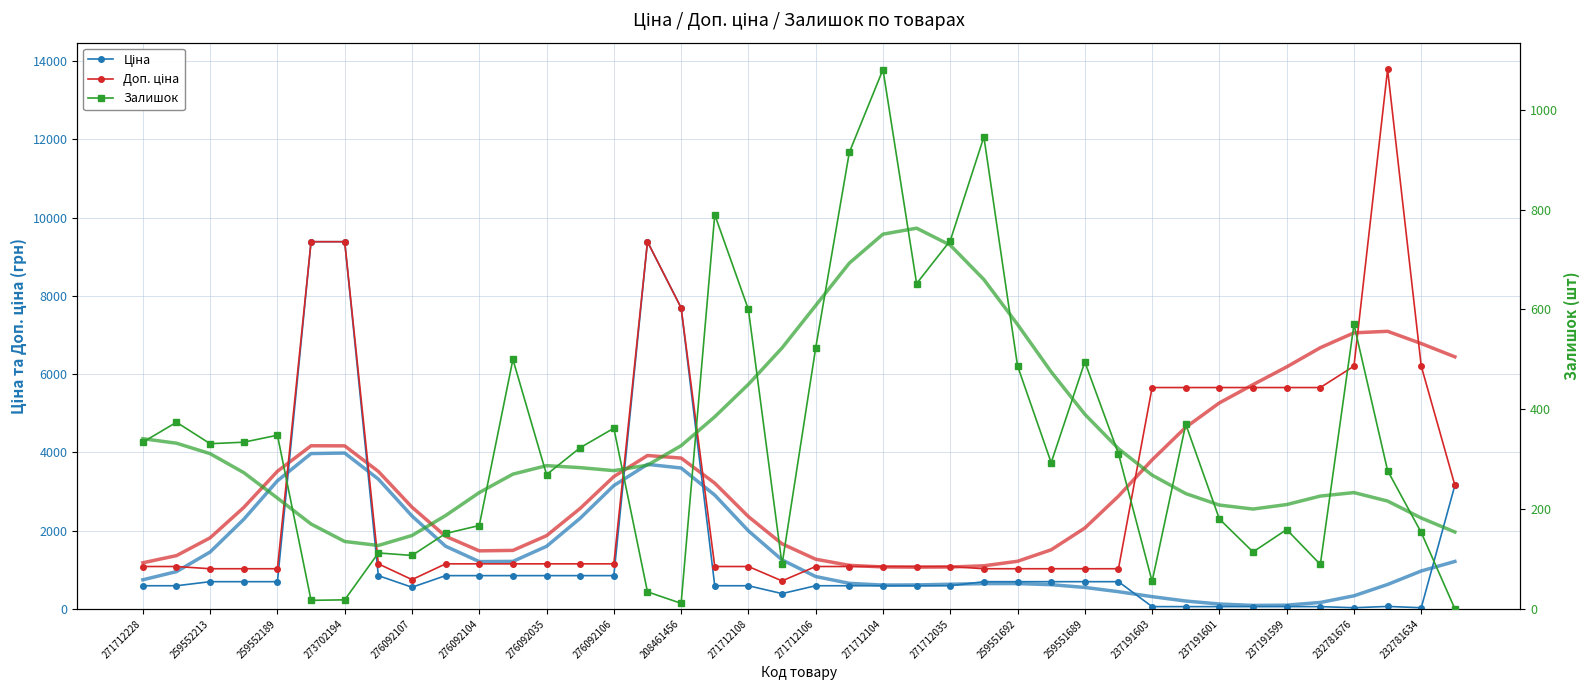

Is the value of Ціна at 22 greater than the value of Залишок at 259551692?

Yes